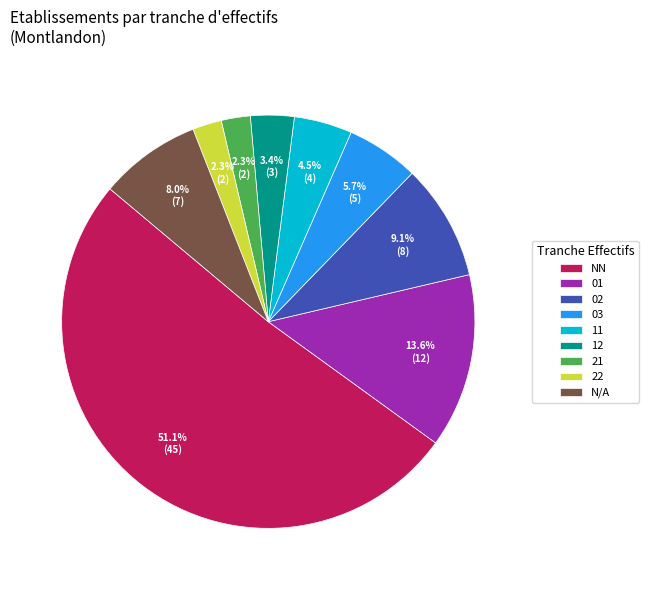

Is there any slice that represents more than half of the pie?

Yes